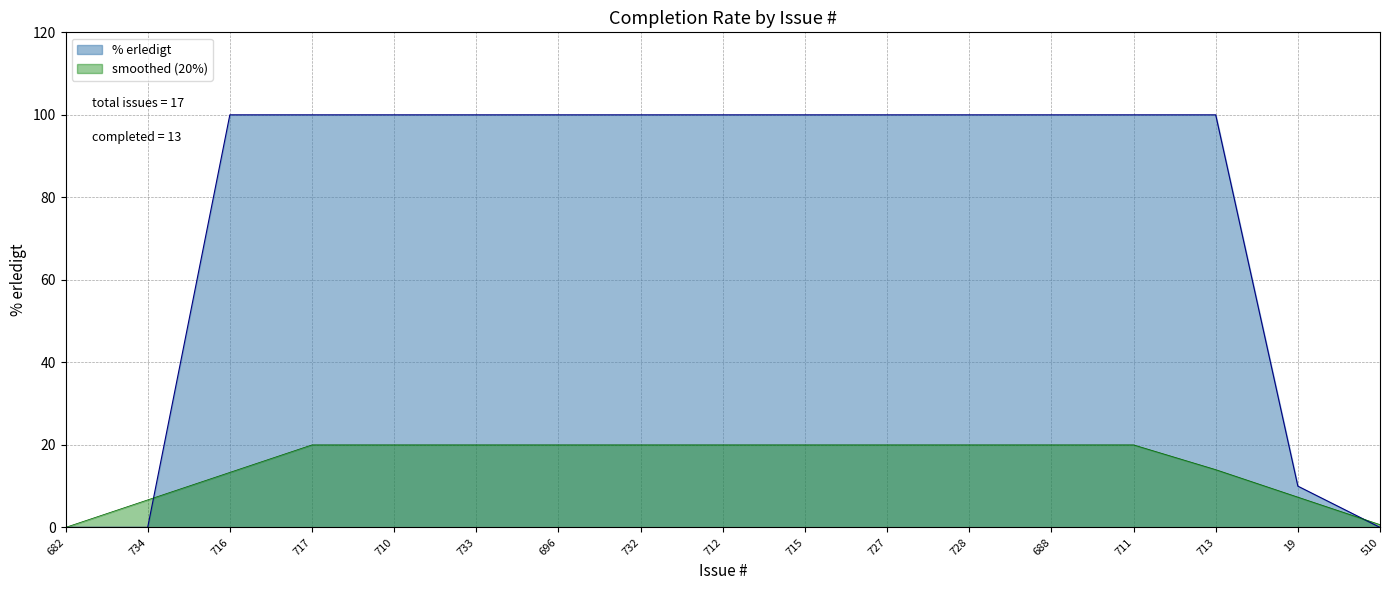

The value at 717 is 100. True or false?

True